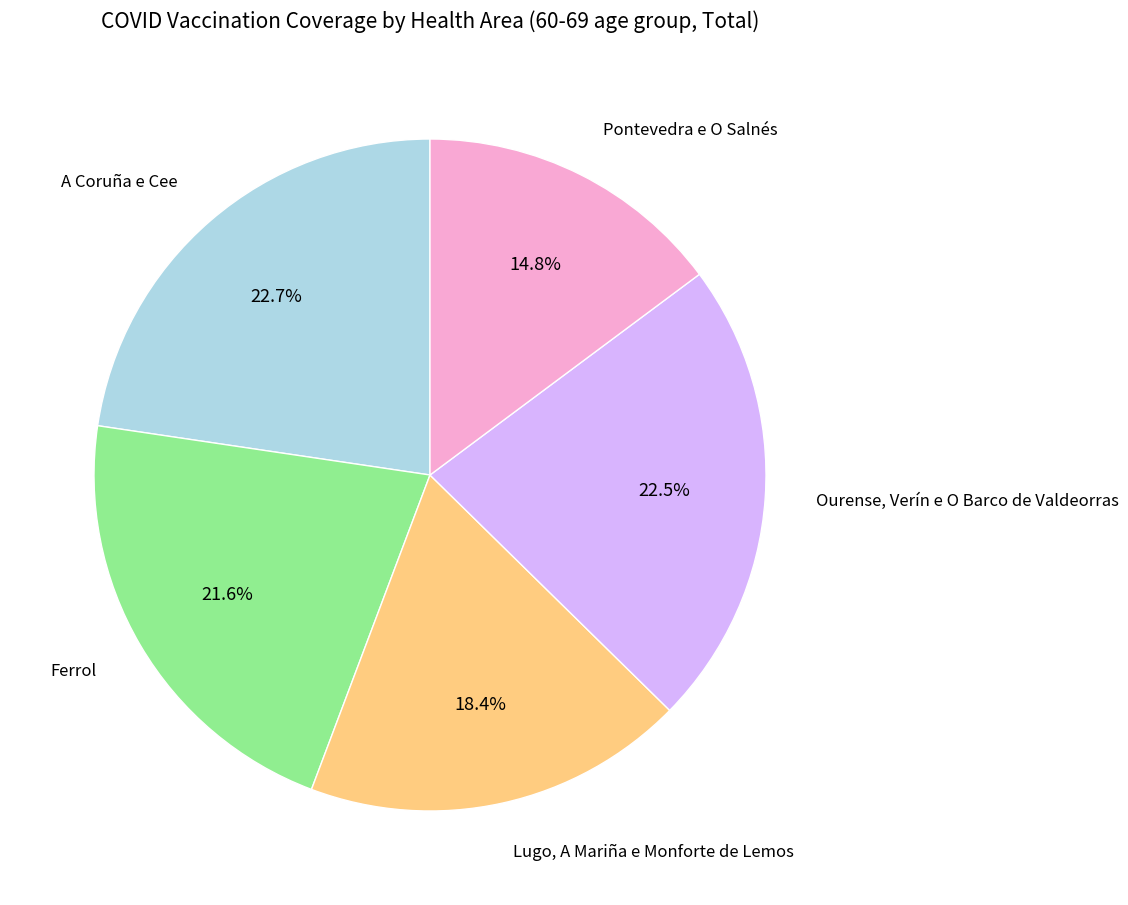

Rank the categories by value from lowest to highest.

Pontevedra e O Salnés, Lugo, A Mariña e Monforte de Lemos, Ferrol, Ourense, Verín e O Barco de Valdeorras, A Coruña e Cee